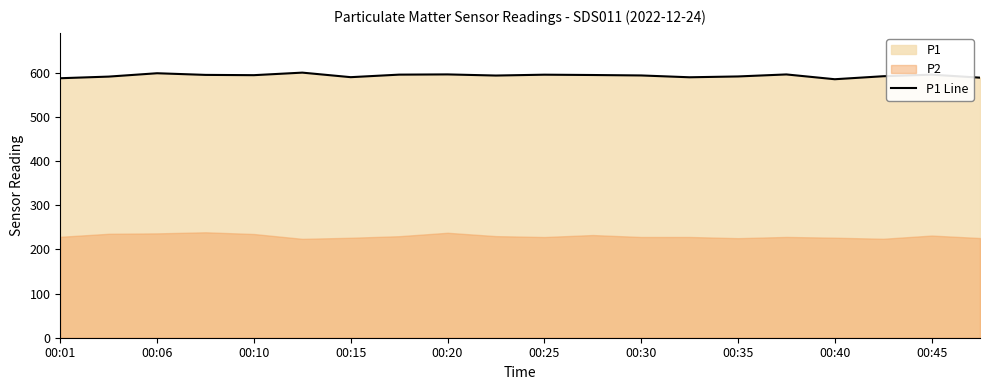

What is the maximum value for P1 Line?

600.6